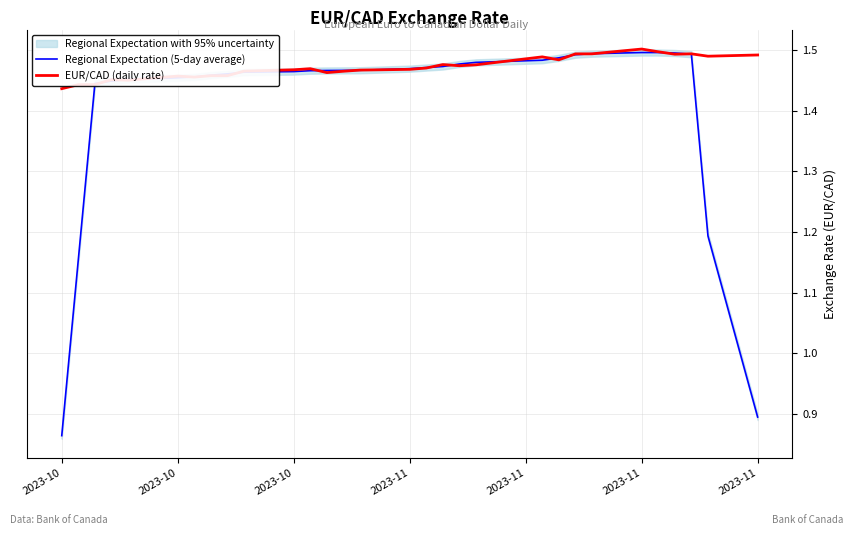

Does the chart display data point markers on the line(s)?

No